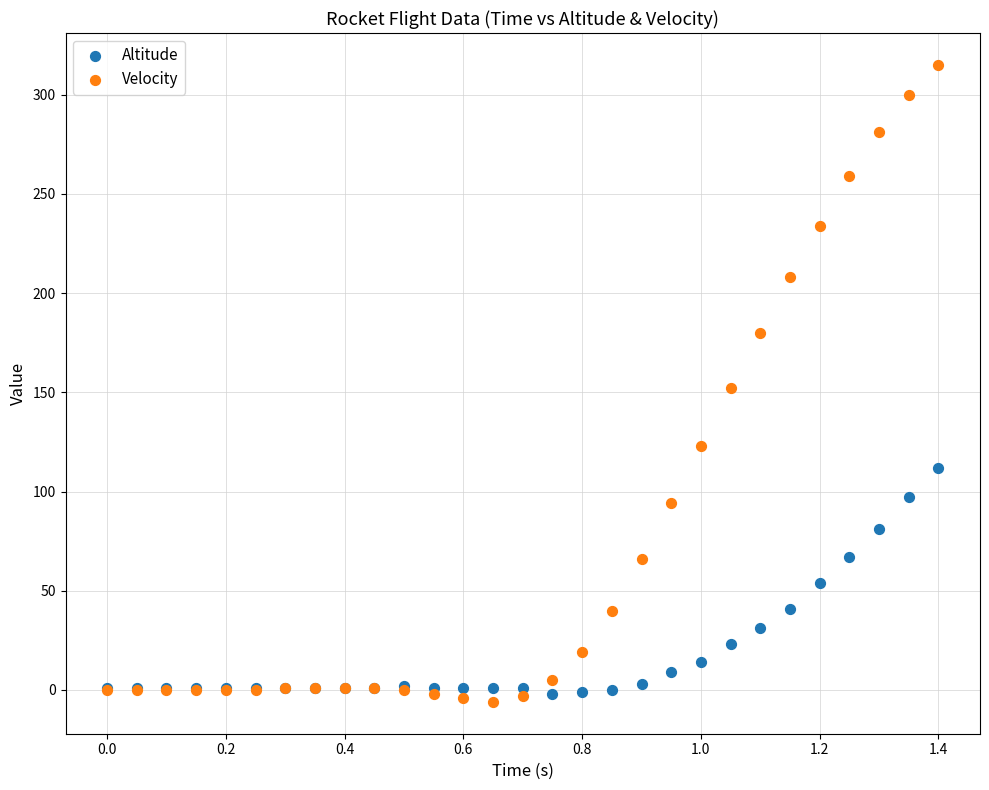

Which series has the widest spread of Y values?

Velocity